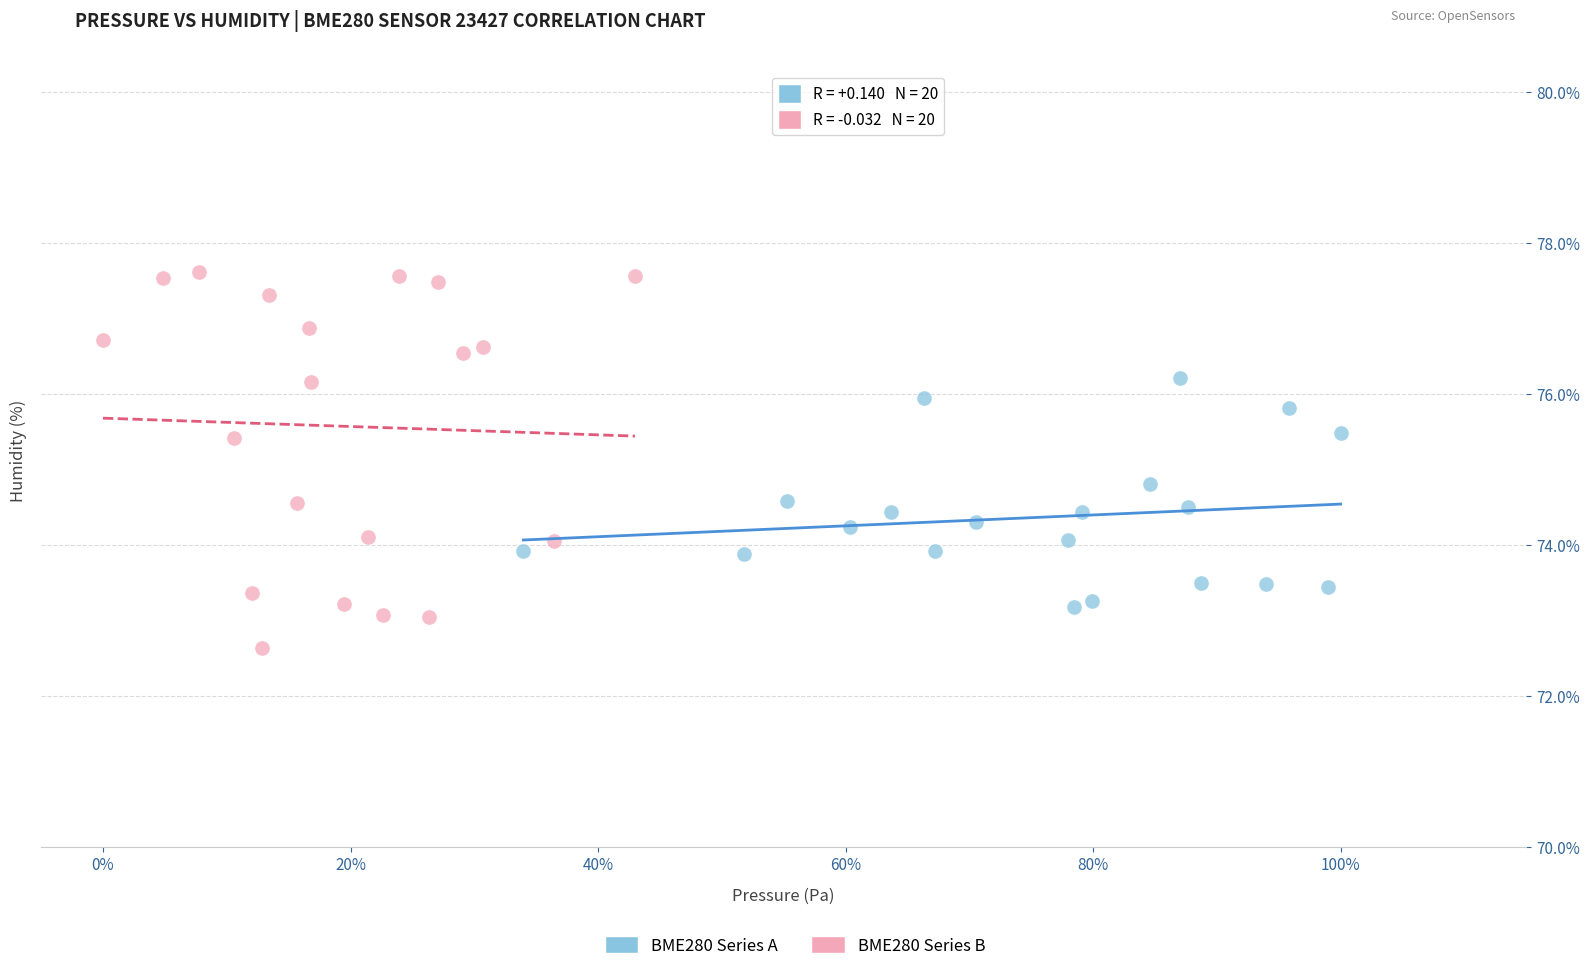

Which series reaches the minimum Y coordinate?

BME280 Series B